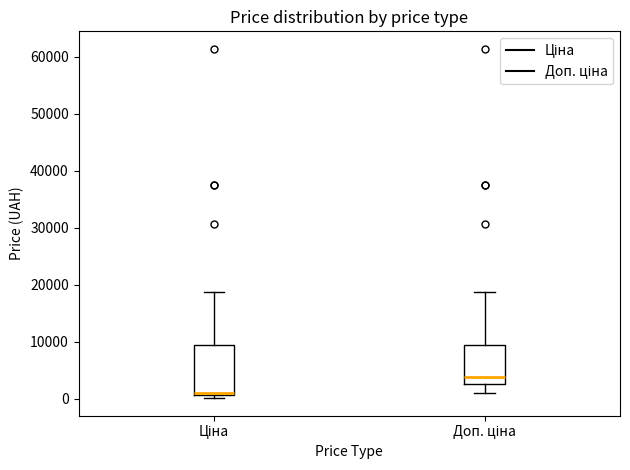

Reading left to right, read every box against the y-axis: the position of its median line, the range the box covers, and the ends of its whiskers. The values are not printed on the chart, so give them approximately, as read against the axis.

Ціна: median 1000 (just above the box's lower edge), box 1000 to 9000, whiskers 0 to 19000
Доп. ціна: median 4000, box 3000 to 9000, whiskers 1000 to 19000